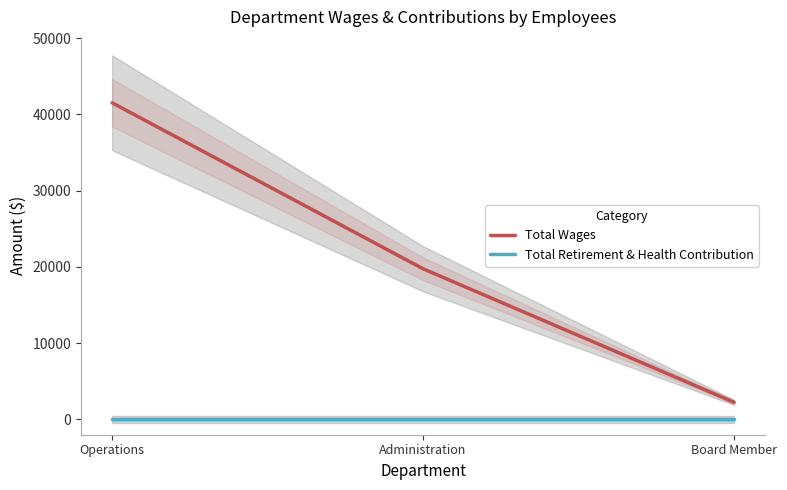

What is the sum of the Total Wages values at Operations and Board Member?

43770